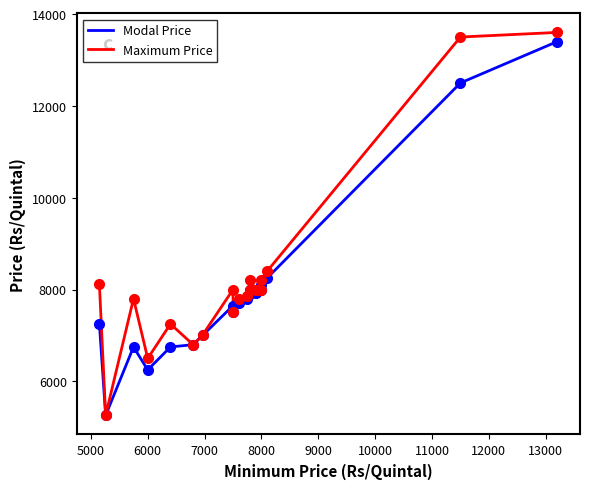

True or false: Maximum Price has more than 1 interior local peaks.

True